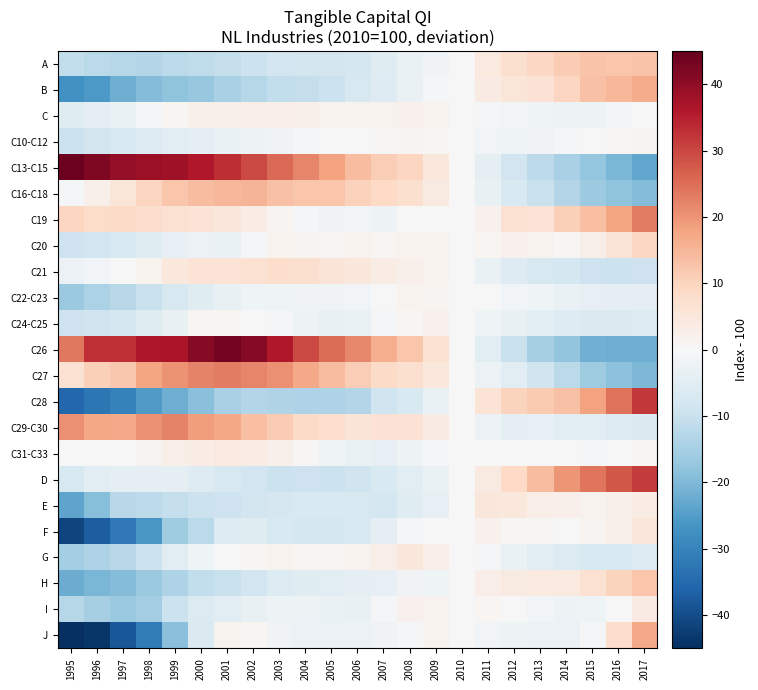

At which category is the sum across all series the highest?

2001